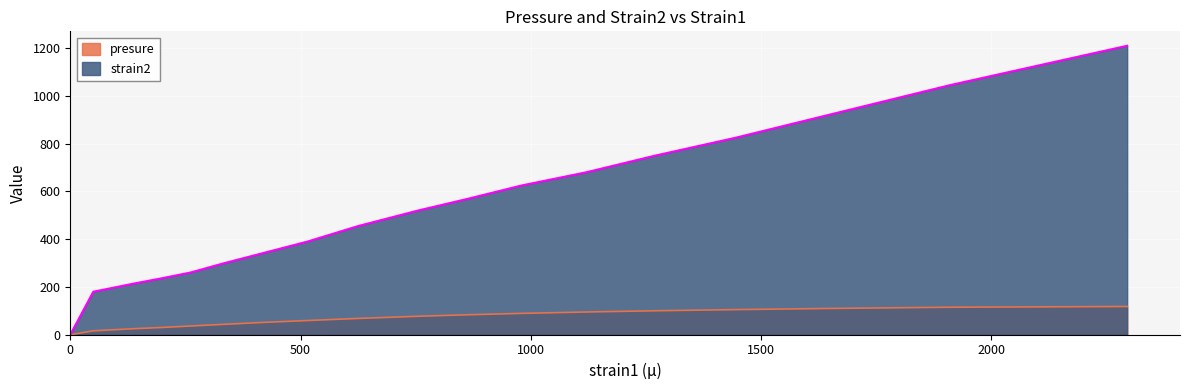

True or false: strain2 and presure intersect in this chart.

False